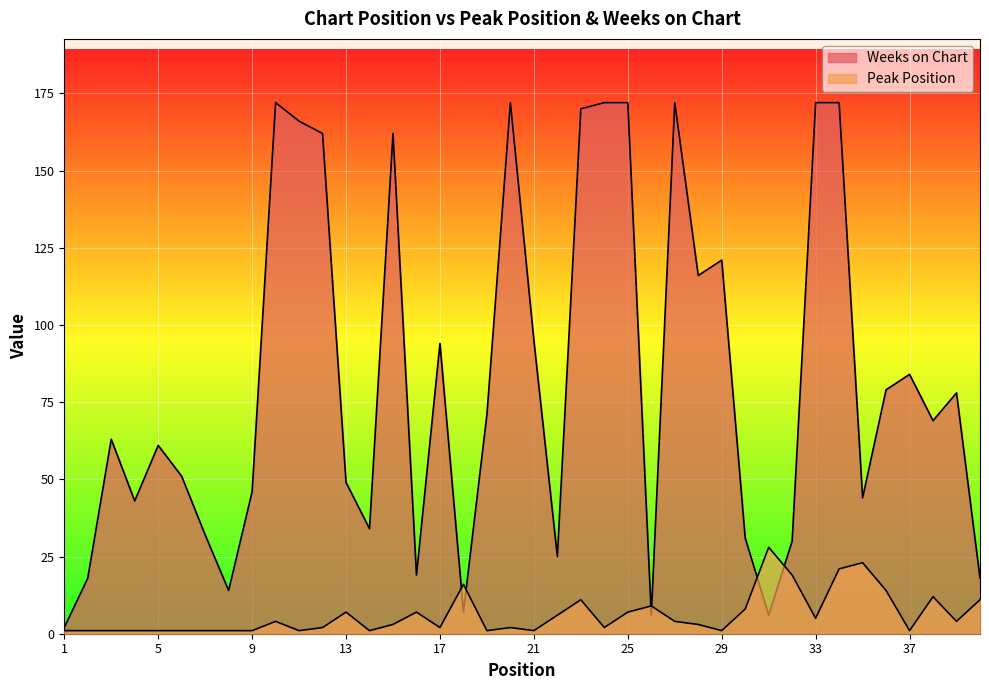

Which category has the highest value in the Peak Position series?

31